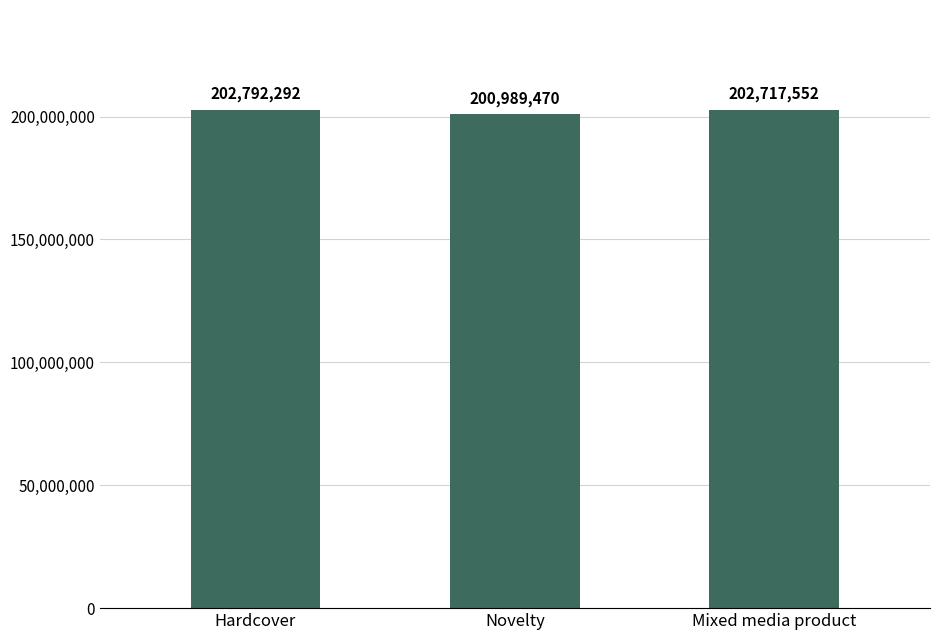

What is the difference between the maximum and minimum values?

1802822